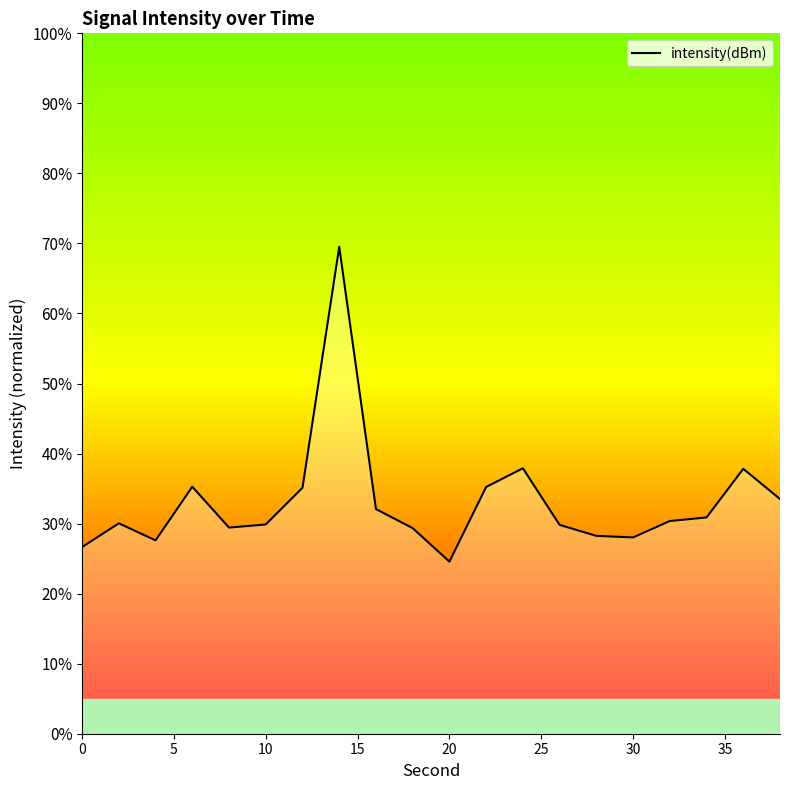

What is the maximum value shown in the chart?

69.5